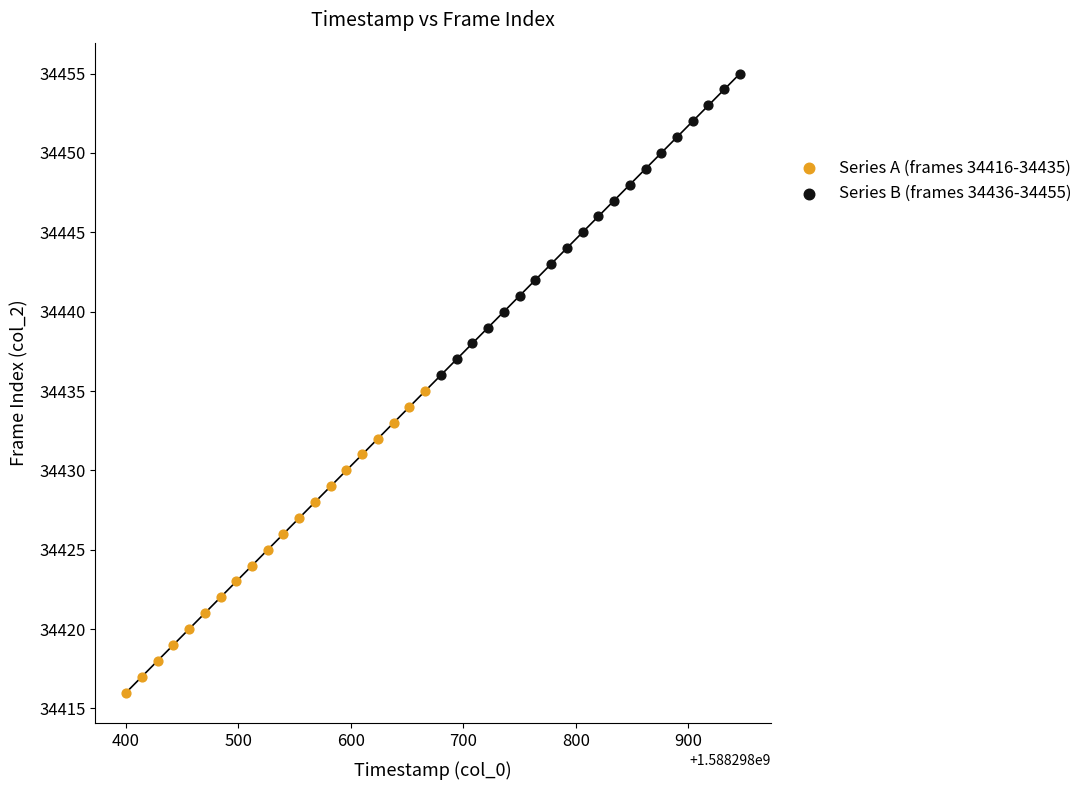

What are all the series names shown in the legend?

Series A (frames 34416-34435), Series B (frames 34436-34455)